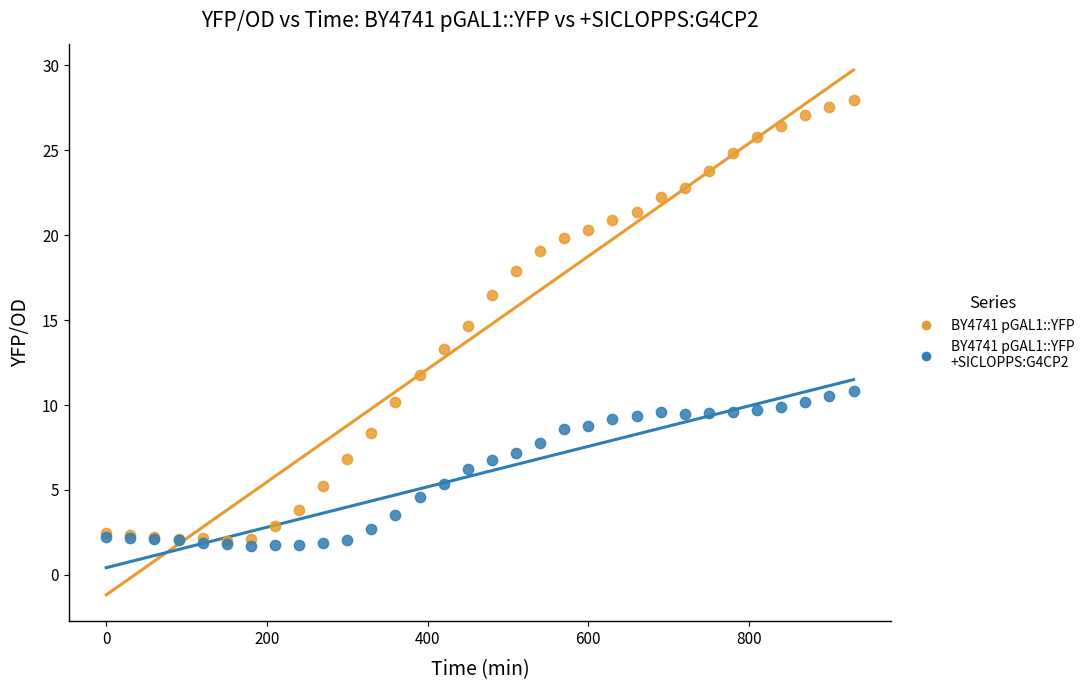

What are all the series names shown in the legend?

BY4741 pGAL1::YFP, BY4741 pGAL1::YFP +SICLOPPS:G4CP2